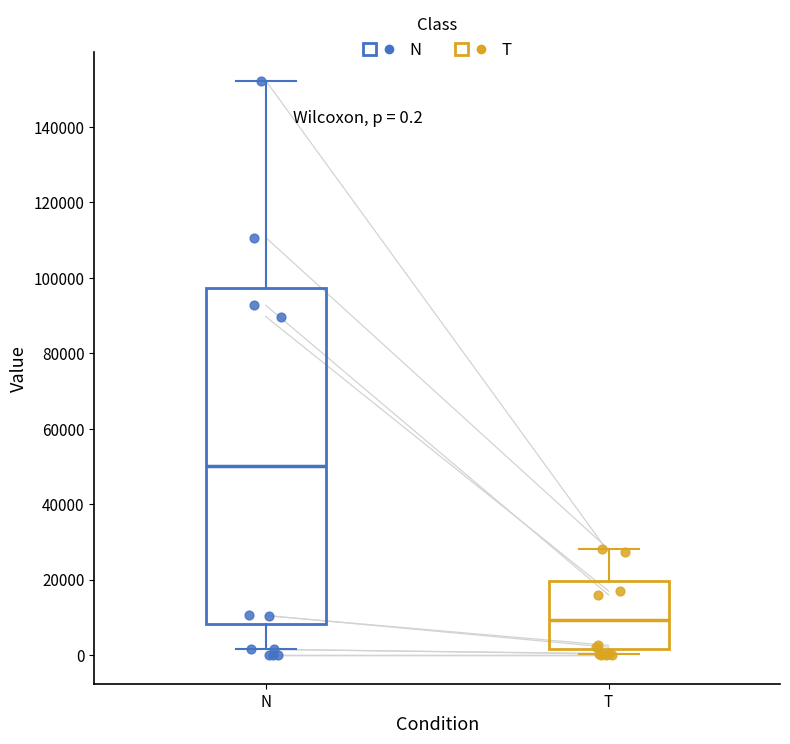

Which box's median line is the lowest?

T